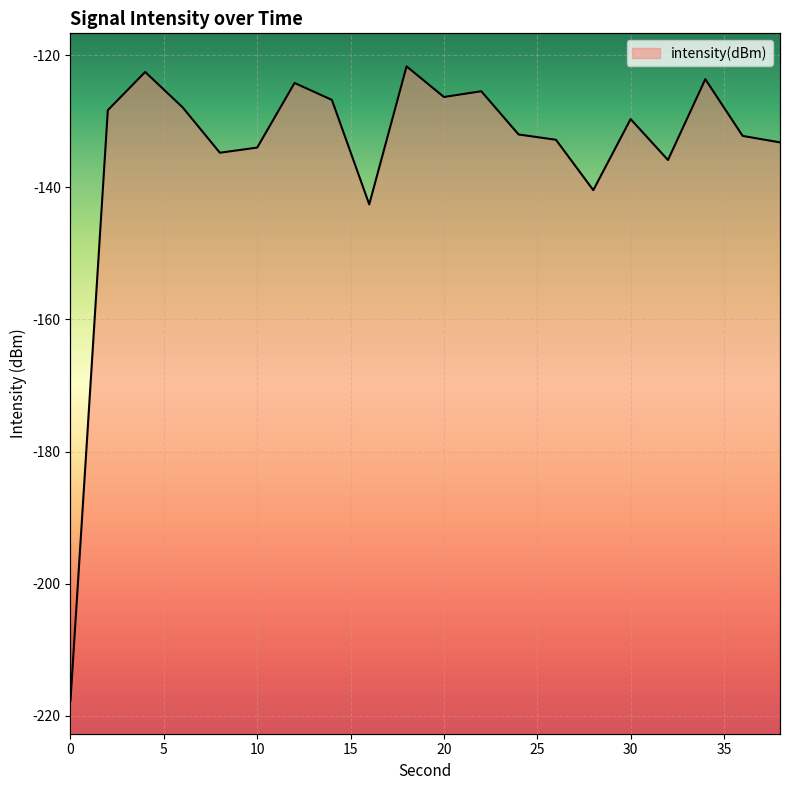

Reading left to right, transcribe all the data shown in this chart.

0=-217.7	2=-128.3	4=-122.5	6=-127.9	8=-134.8	10=-134.0	12=-124.2	14=-126.8	16=-142.6	18=-121.7	20=-126.3	22=-125.5	24=-132.0	26=-132.8	28=-140.4	30=-129.7	32=-135.9	34=-123.6	36=-132.2	38=-133.2